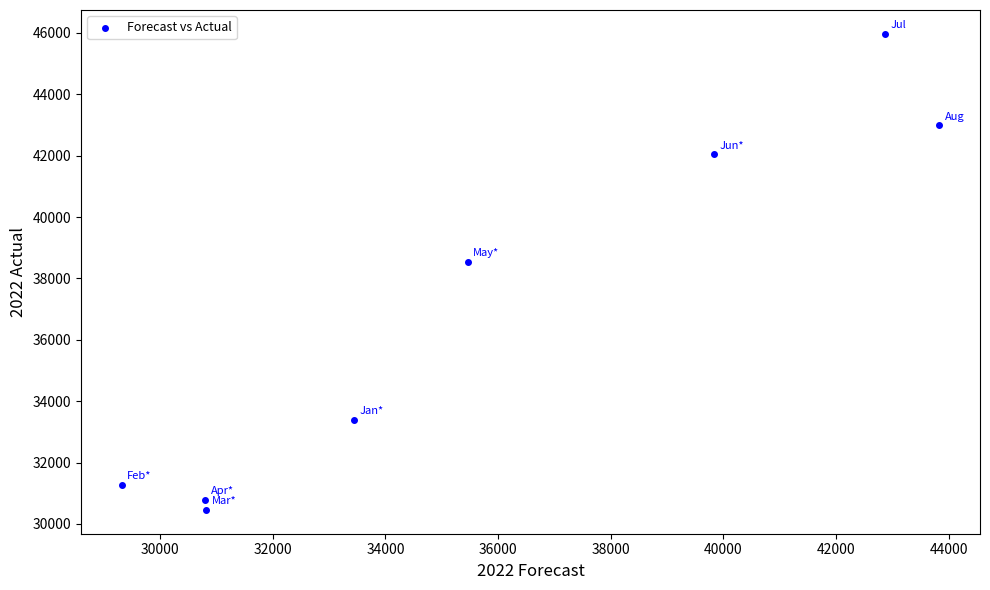

What is the average X value?

35794